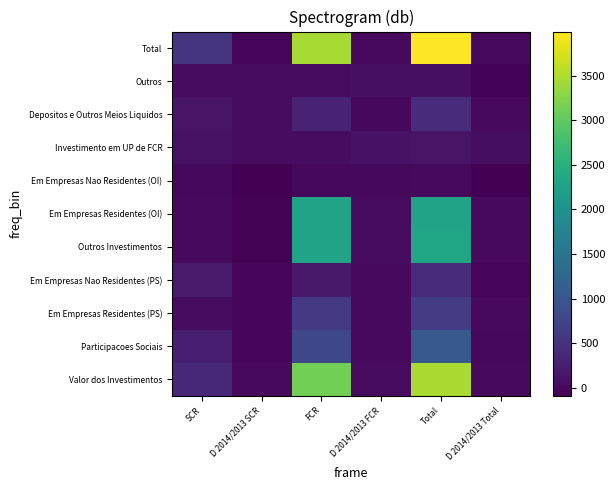

What is the total value across all series at SCR?

1705.0